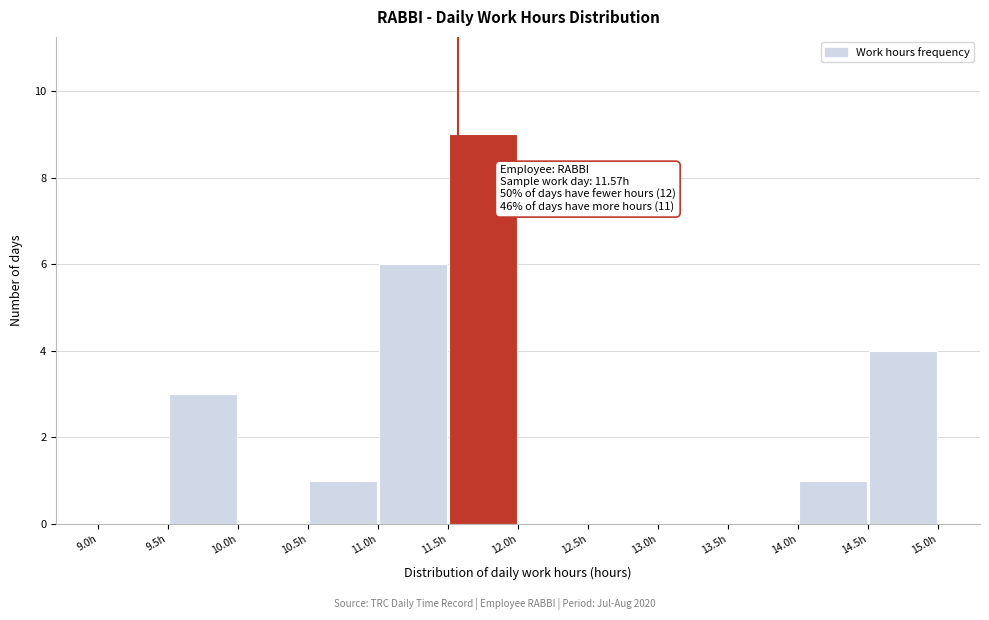

Over which range of the x-axis is the bar tallest?

11.5 to 12.0